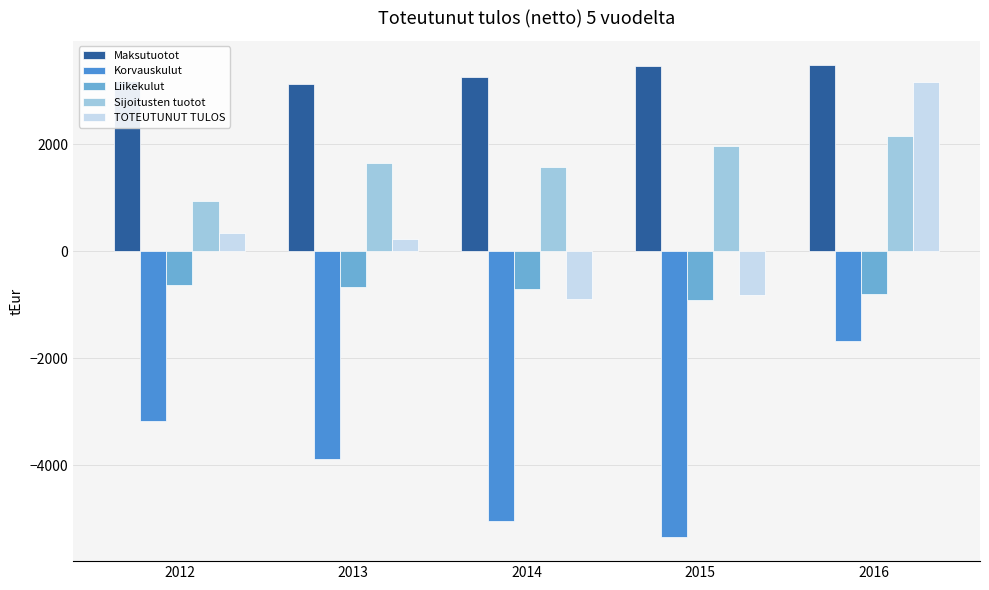

What is the difference between the highest and lowest values at 2013?

7010.7